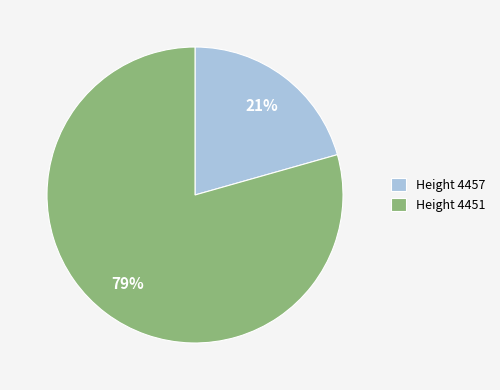

What is the smallest slice in the pie chart?

Height 4457